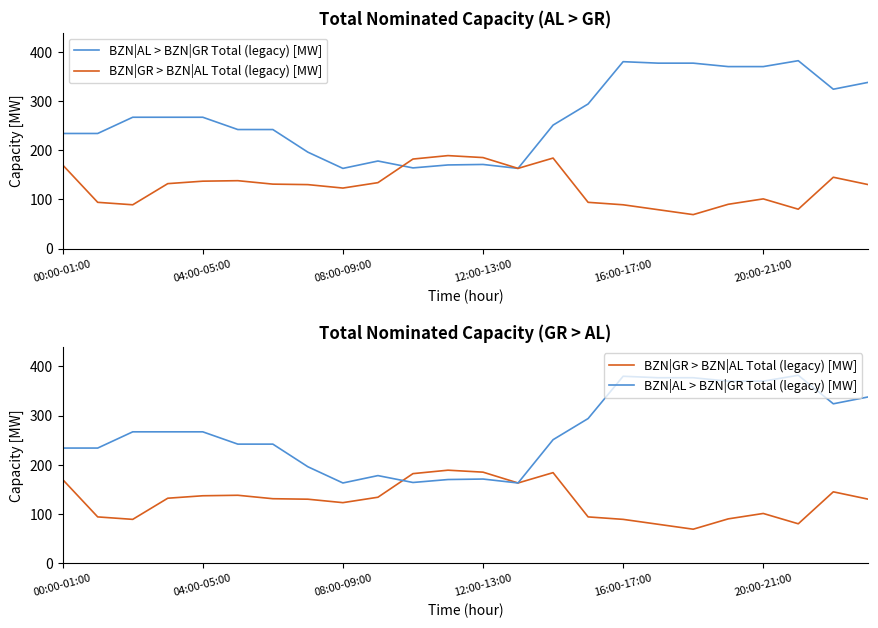

Where does the BZN|GR > BZN|AL Total (legacy) [MW] series first go above 131?

00:00-01:00